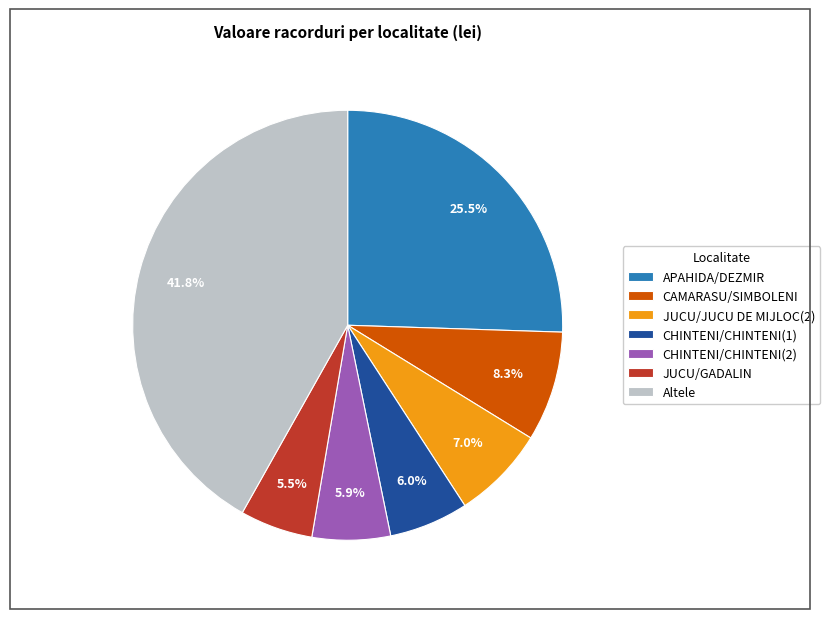

Does JUCU/GADALIN represent more than half of the total?

No